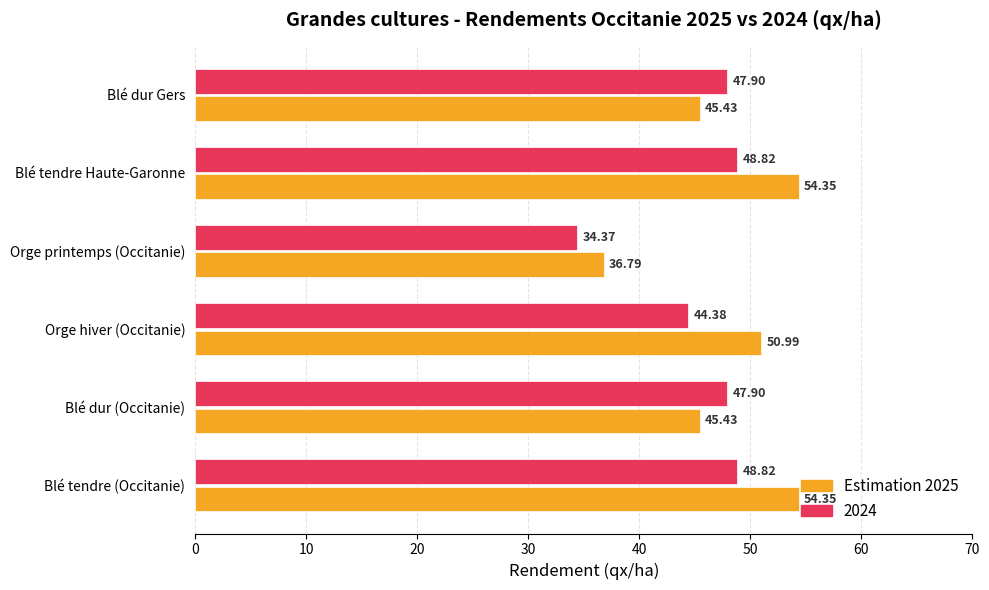

Which series has the widest spread of values?

Estimation 2025